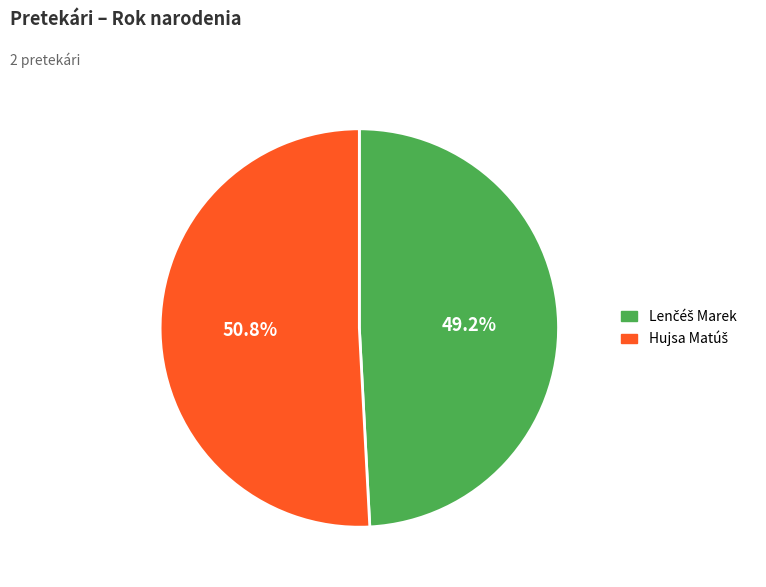

Is there a majority slice in this chart?

Yes